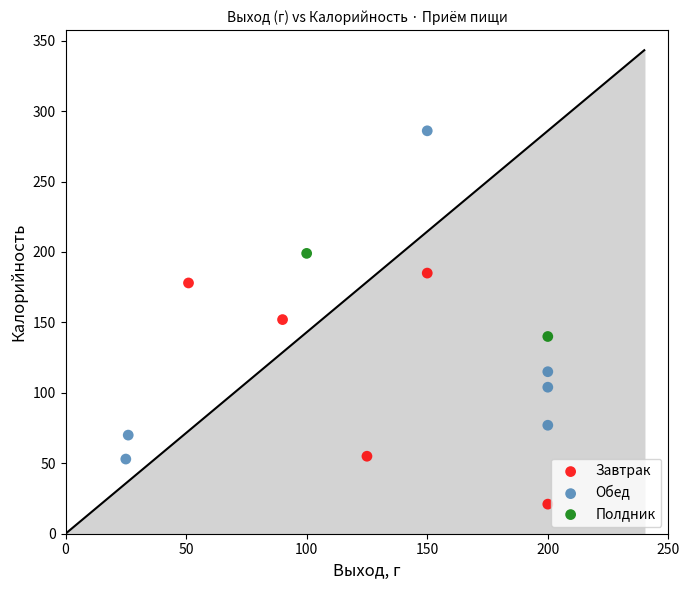

Which series has the largest Y range (max minus min)?

Обед